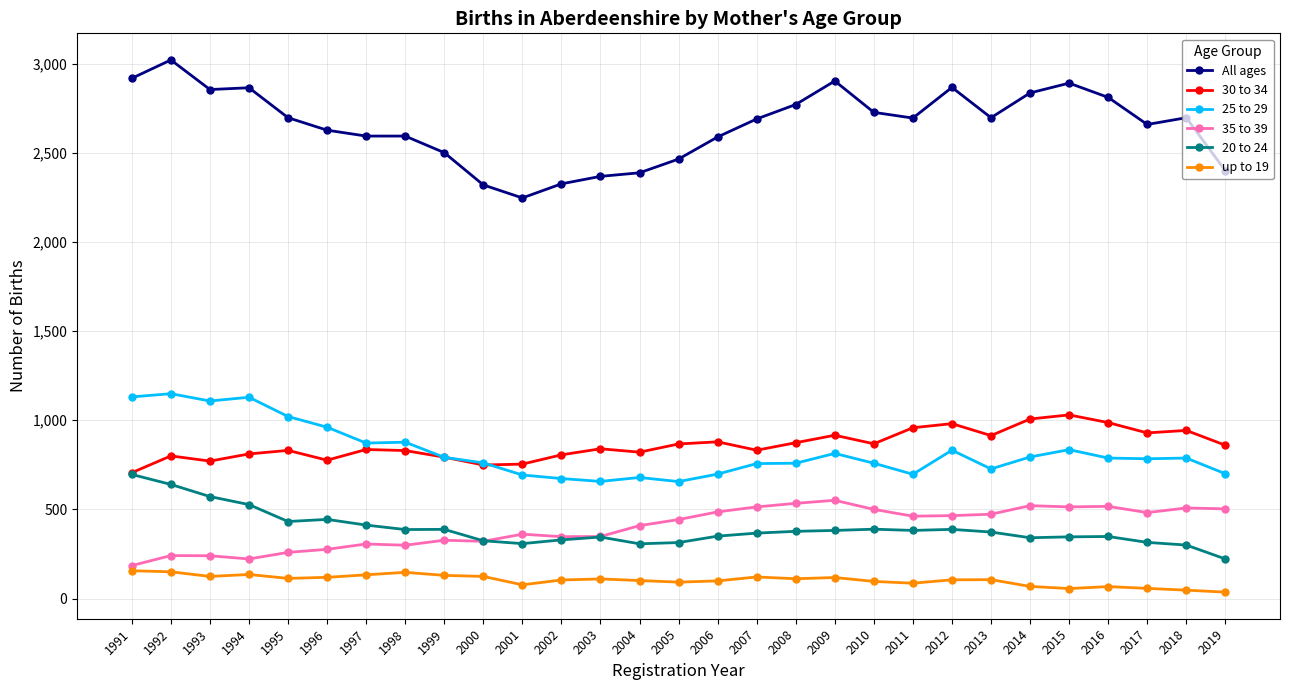

Is it true that 35 to 39 equals 486 at 2006?

True